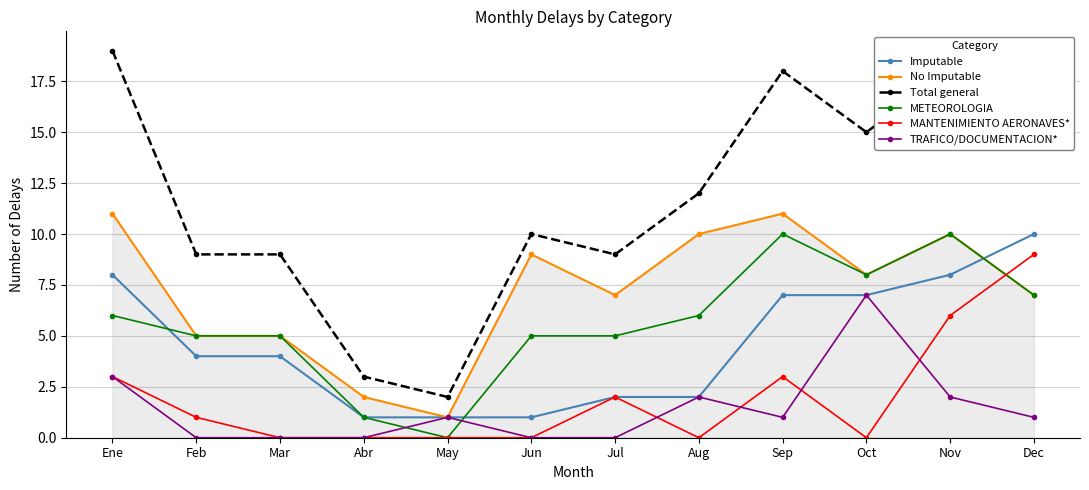

Which series changed the most between Ene and Sep?

METEOROLOGIA